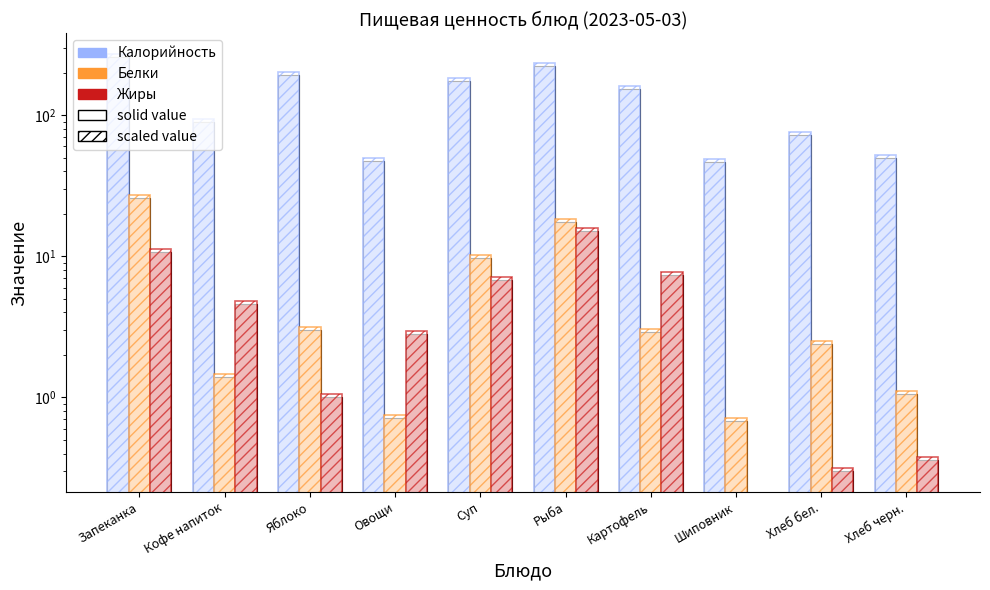

What is the sum of the Калорийность (hatch) values at Суп and Рыба?

419.2